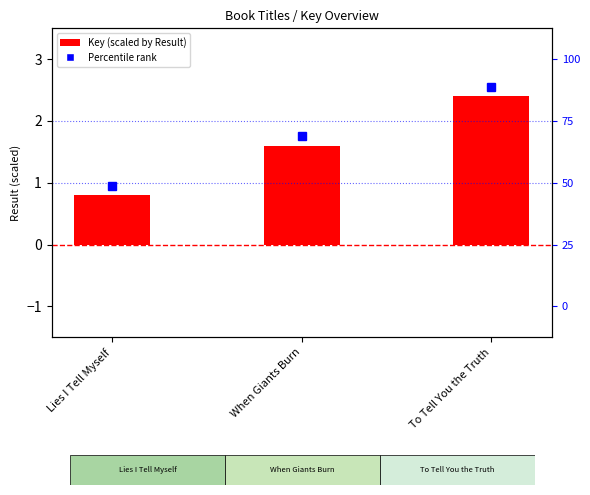

Reading left to right, list all the values displayed in this chart.

Lies I Tell Myself=0.8	When Giants Burn=1.6	To Tell You the Truth=2.4